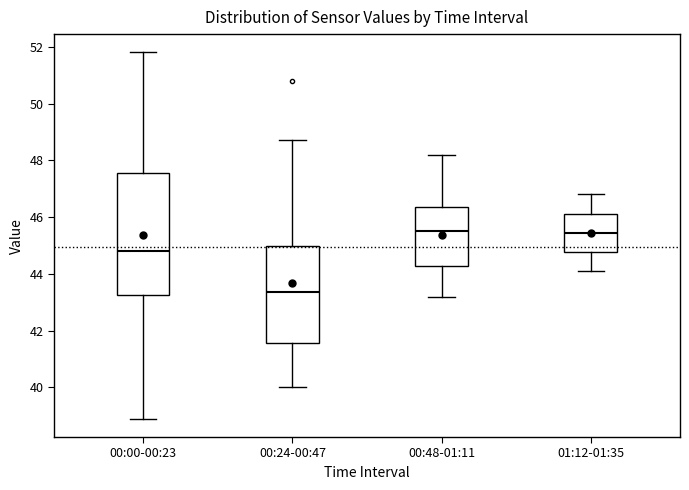

Reading left to right, transcribe this box plot: for each box, give where its median line is, the range the box spans, and where its two whiskers end, as read against the y-axis. The values are not printed on the chart, so give them approximately, as read against the axis.

00:00-00:23: median 44.8, box 43.2 to 47.6, whiskers 39.0 to 51.8
00:24-00:47: median 43.4, box 41.6 to 45.0, whiskers 40.0 to 48.8
00:48-01:11: median 45.6, box 44.2 to 46.4, whiskers 43.2 to 48.2
01:12-01:35: median 45.4, box 44.8 to 46.2, whiskers 44.2 to 46.8